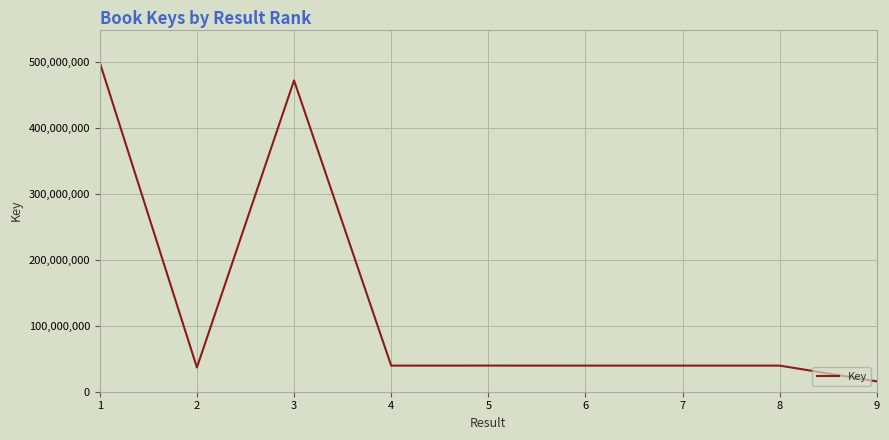

Read the value at 9, to the nearest 50.

15671550